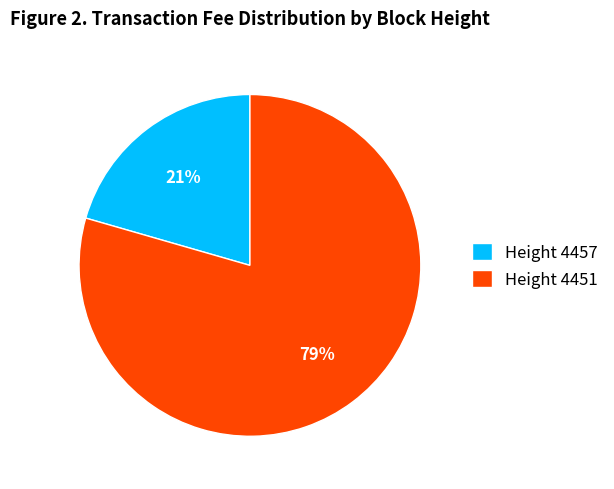

To the nearest percent, what is the combined percentage of Height 4451 and Height 4457?

100%